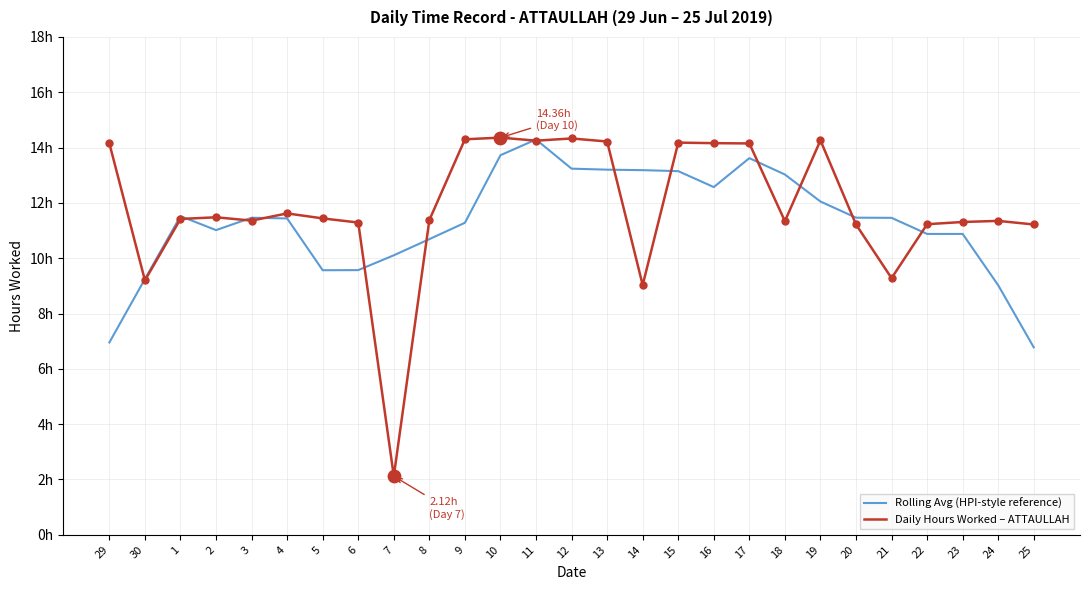

At how many categories does at least one series exceed 3?

27